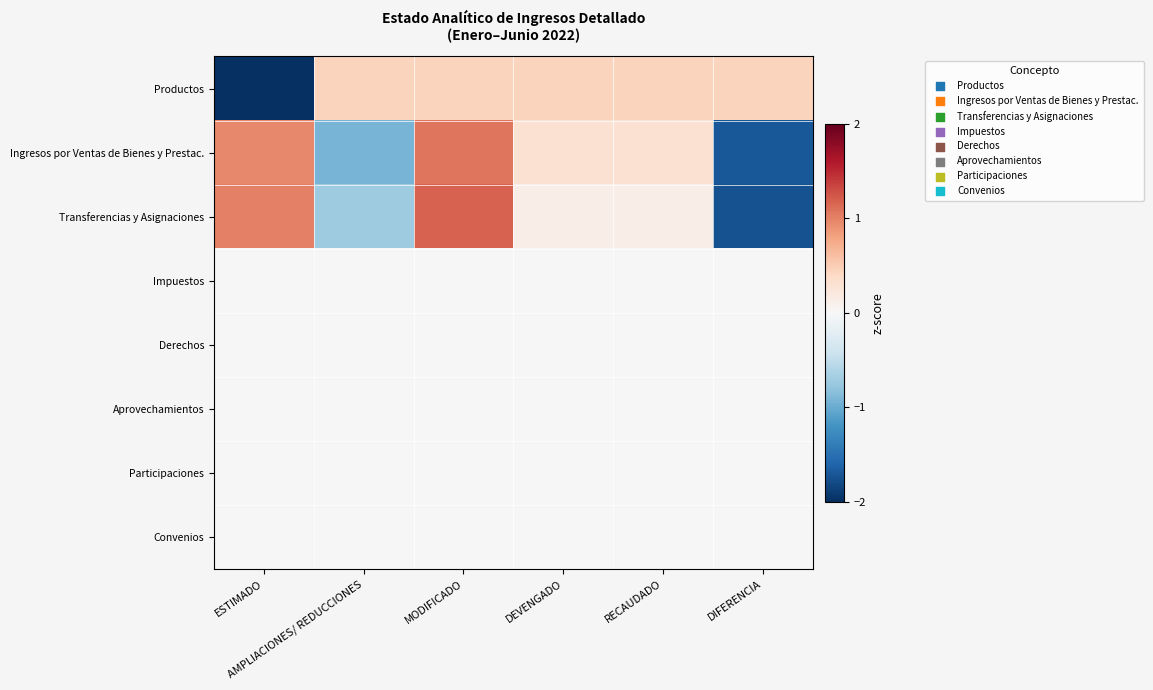

What is the minimum value shown in the chart?

-2.2